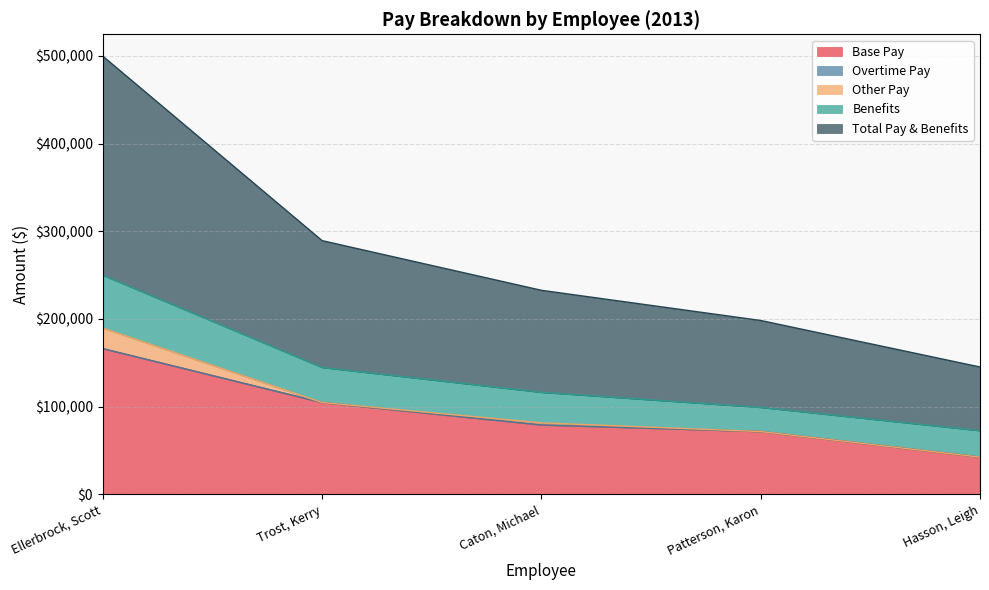

What is the label of the 3rd point from the right?

Caton, Michael